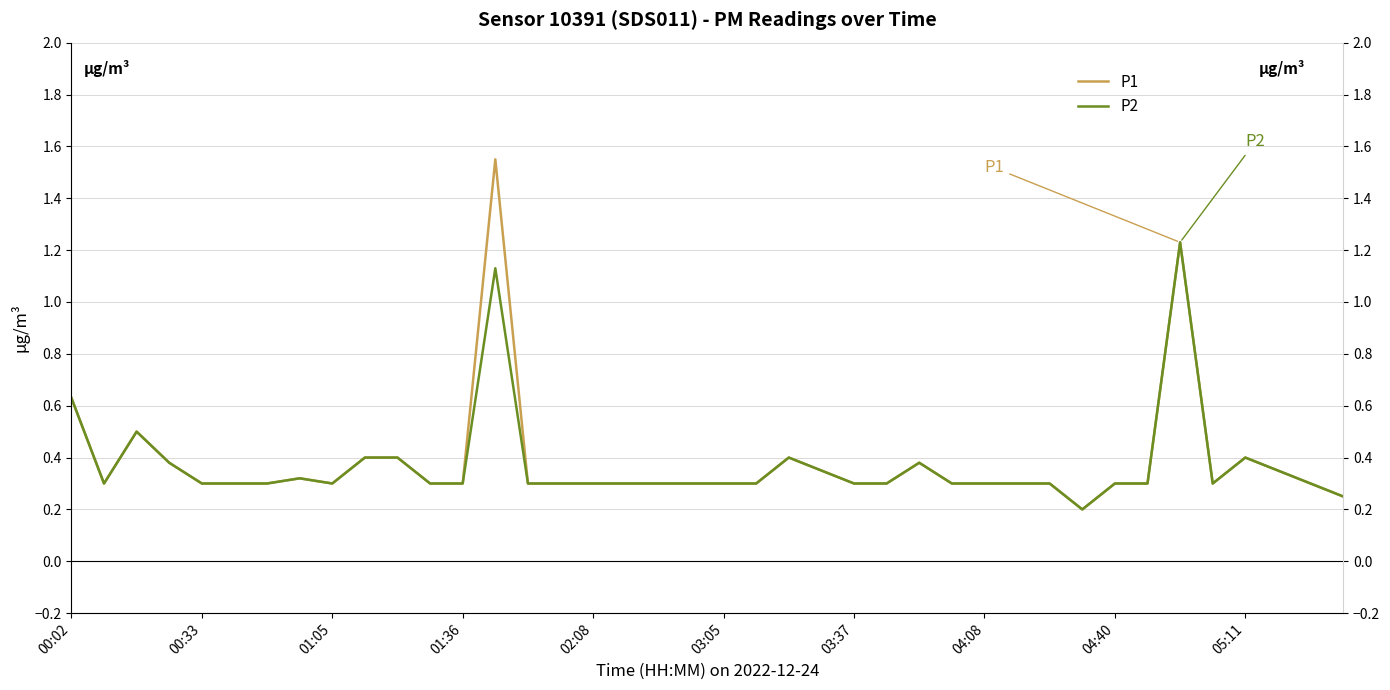

Does the chart have visible grid lines?

Yes